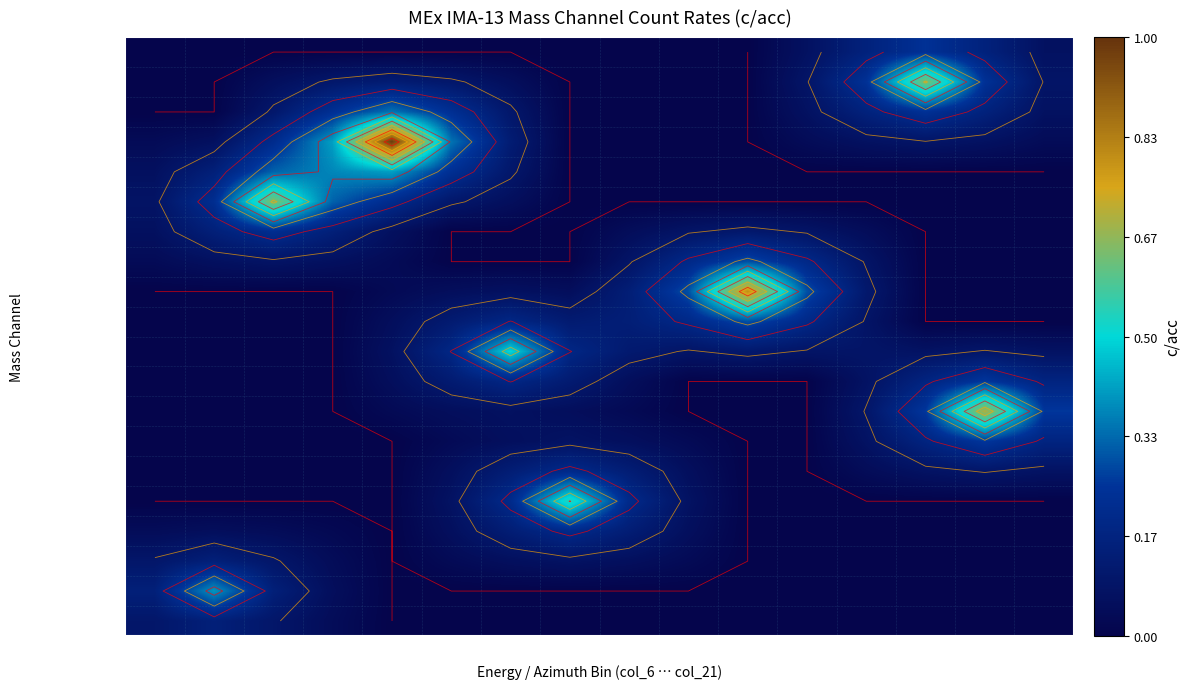

The Mass Channel 8 series shows -0.5 at E1. True or false?

False